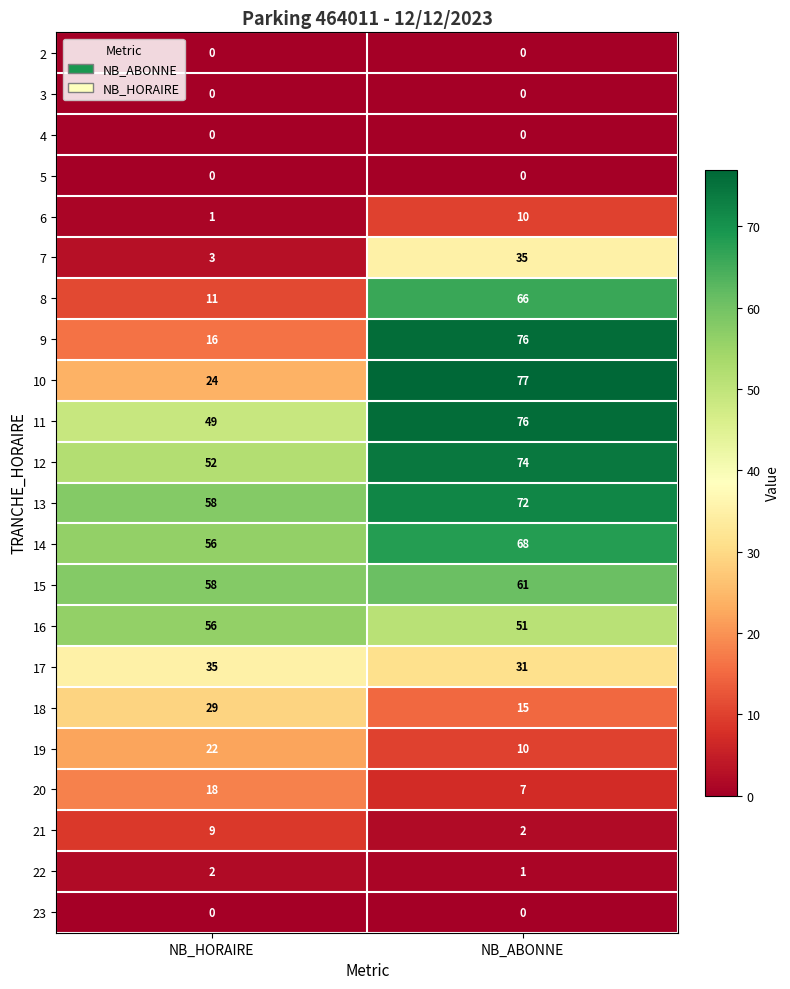

Which series changed the most between NB_HORAIRE and NB_ABONNE?

9